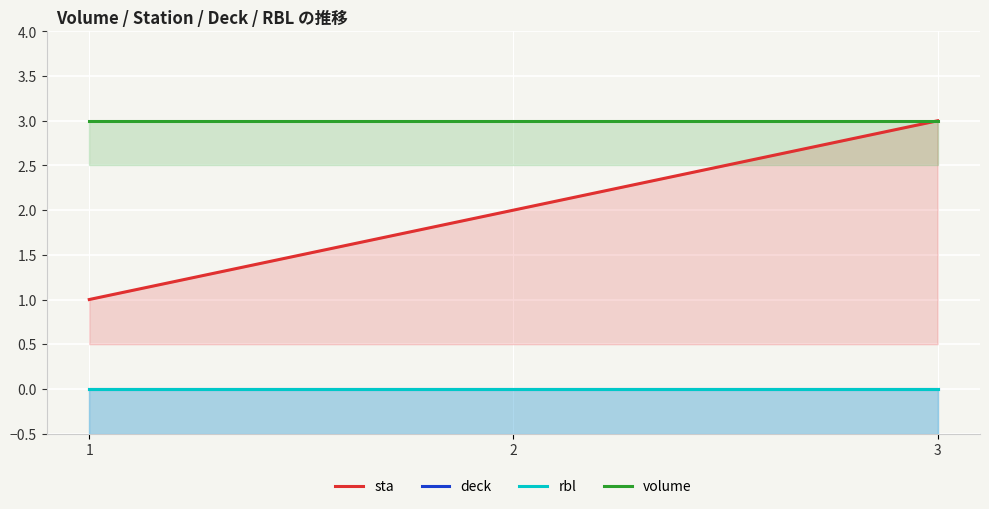

Which label corresponds to the largest value in the chart?

3